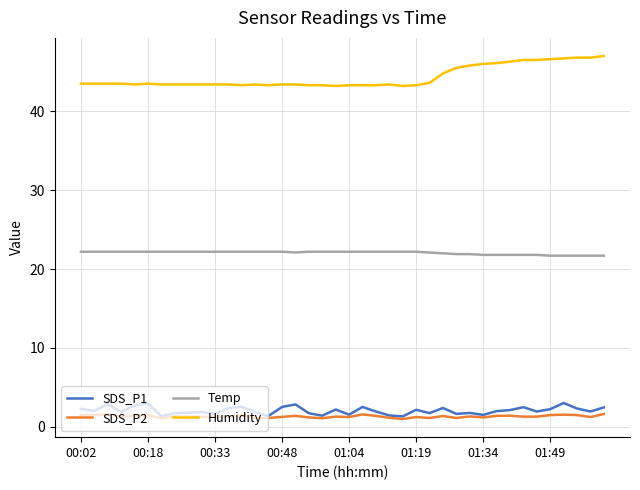

How many lines are shown in the chart?

4